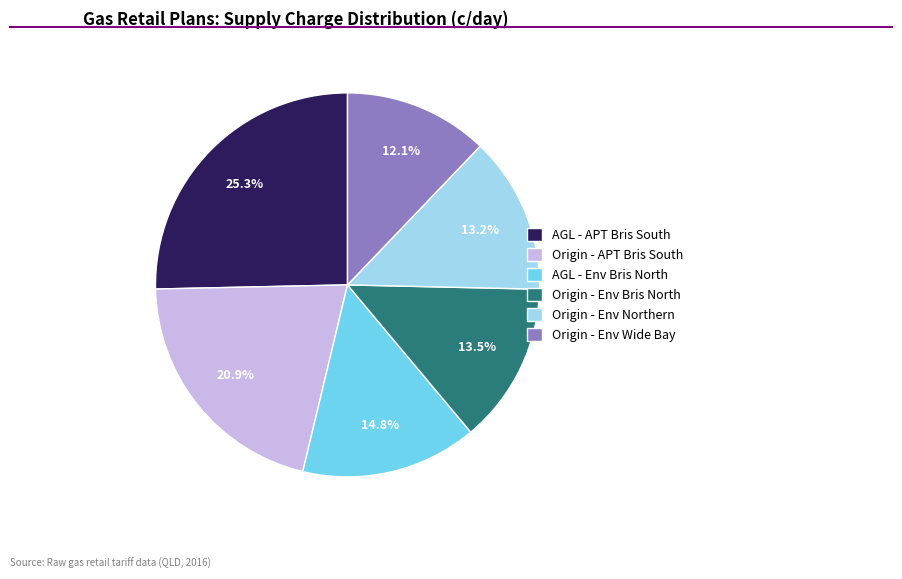

What is the smallest slice in the pie chart?

Origin - Env Wide Bay